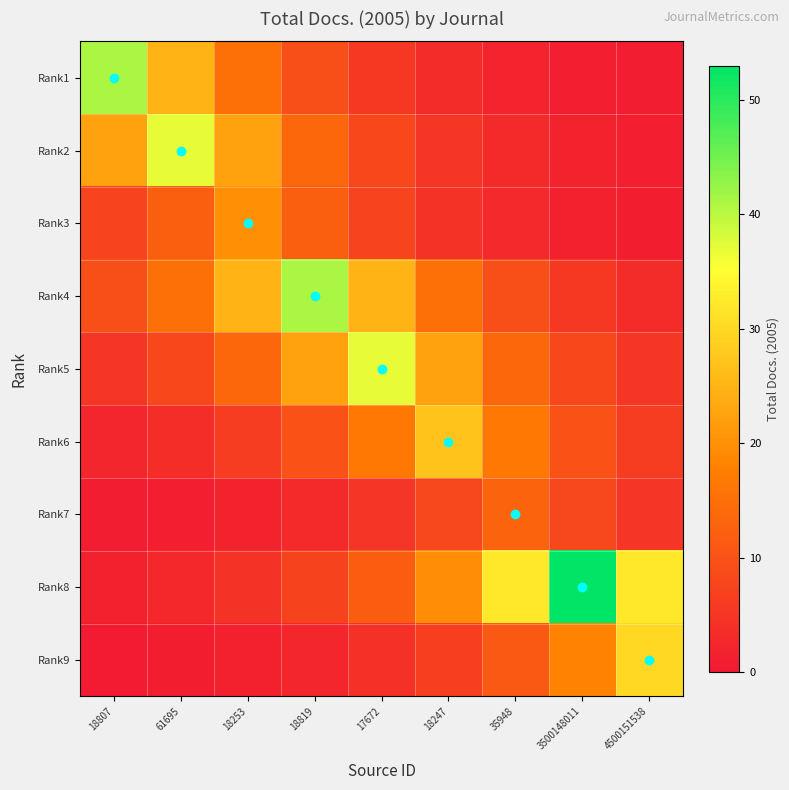

How many series are shown in this chart?

9